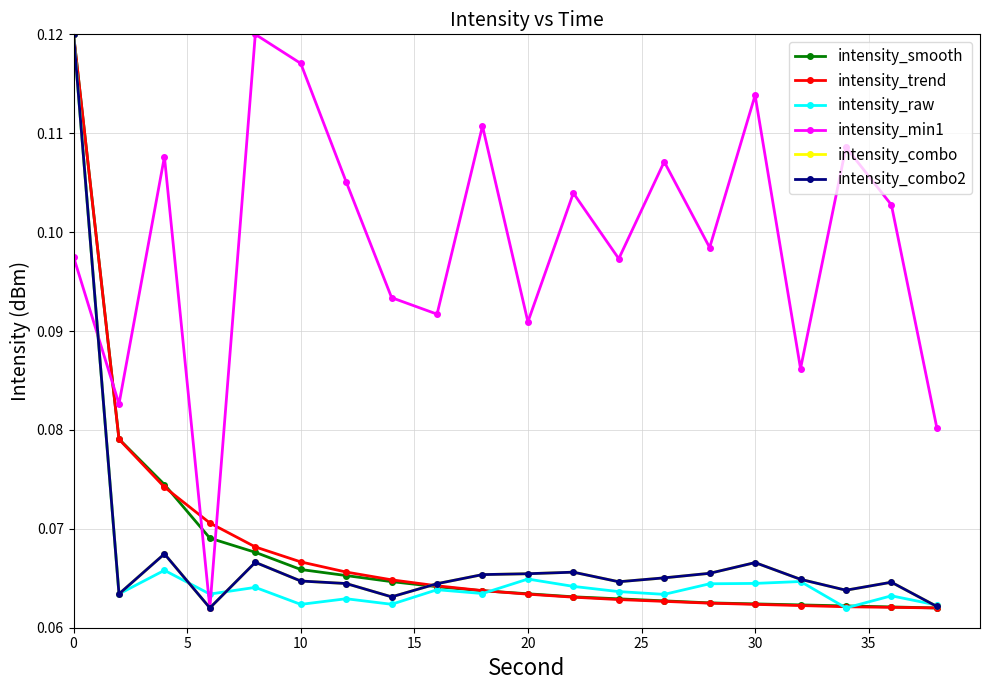

Does the chart have visible grid lines?

Yes